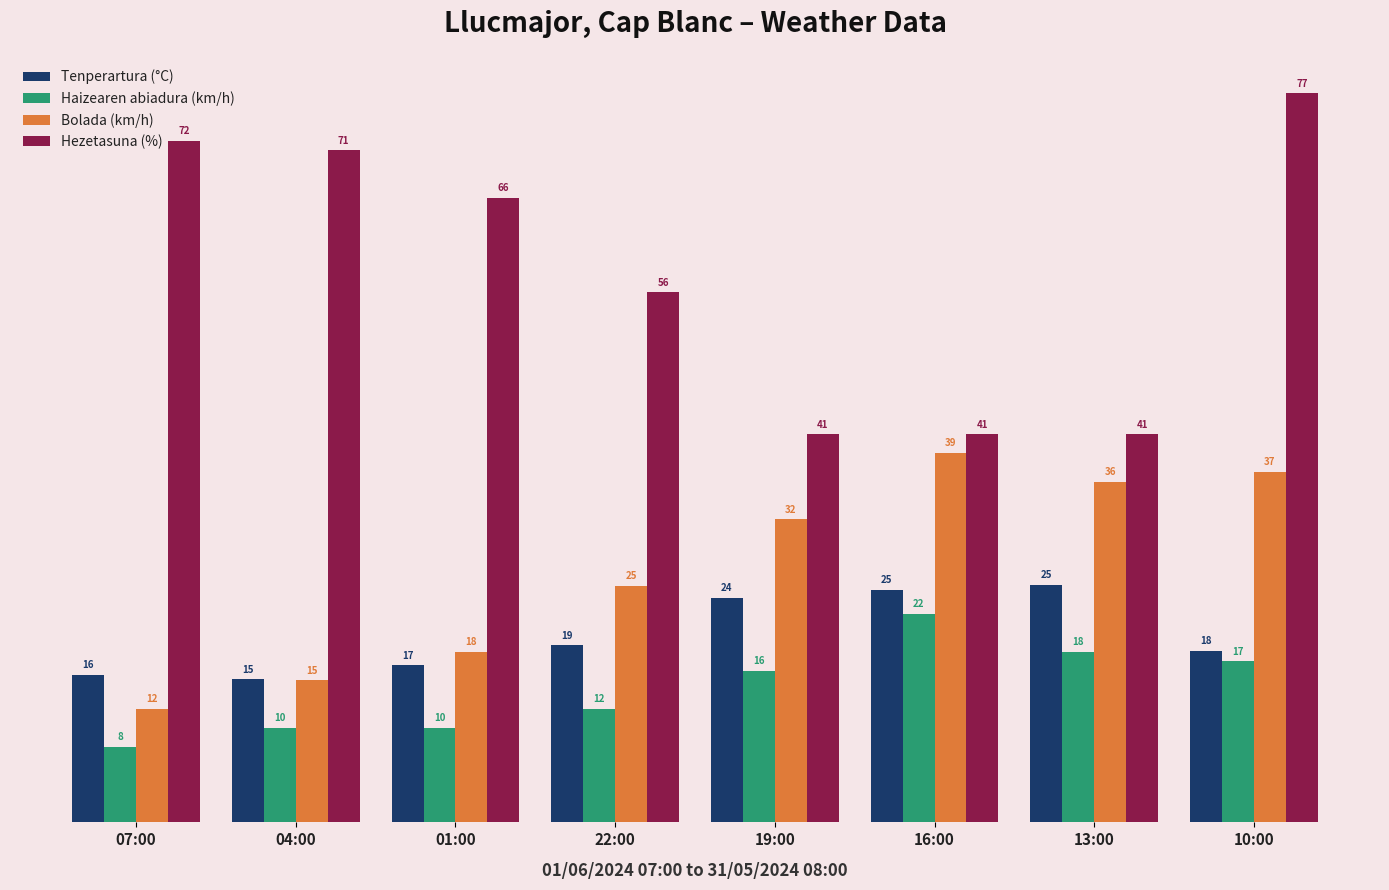

Which series has the largest range (max minus min)?

Hezetasuna (%)